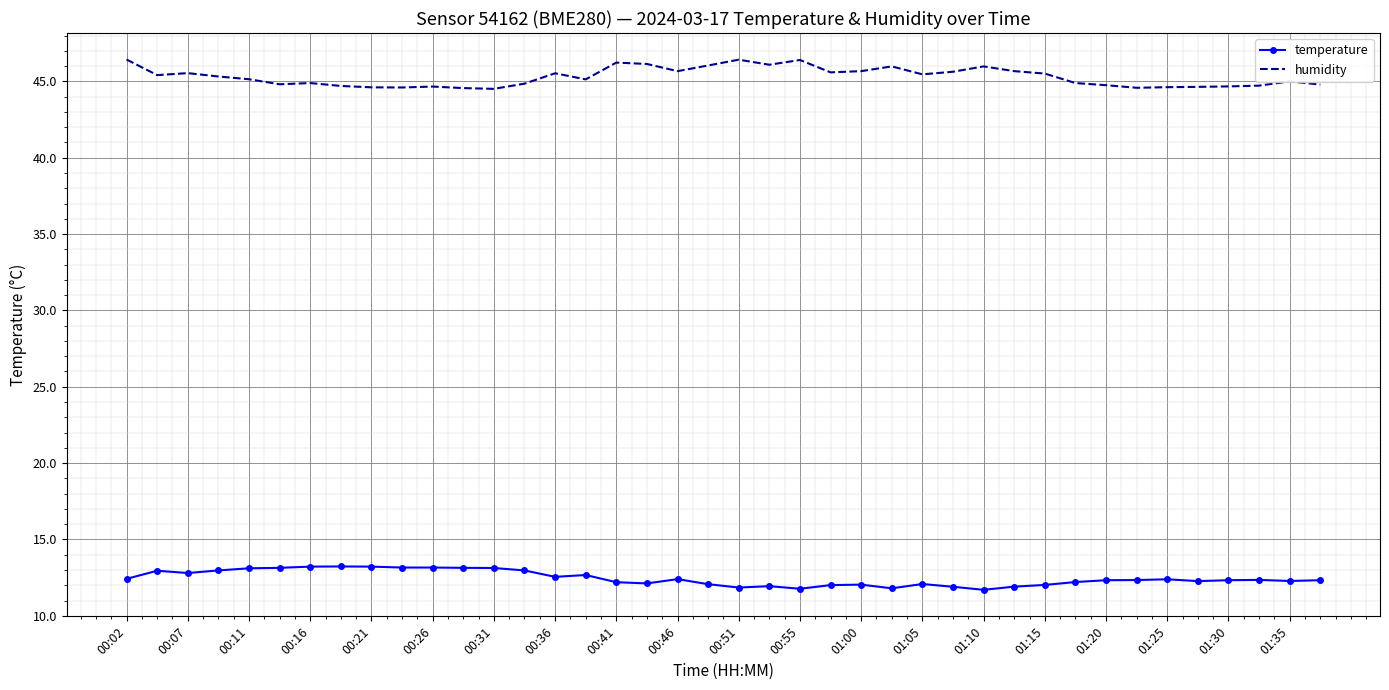

Rank the series by their maximum value, from lowest to highest.

temperature, humidity